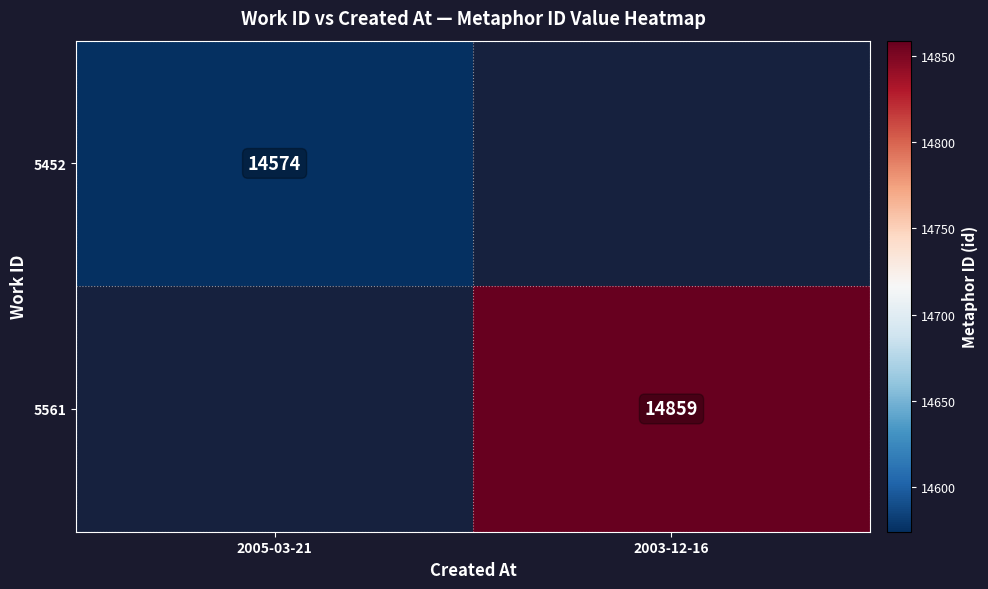

The value of 5452 at 2005-03-21 is 23851. True or false?

False